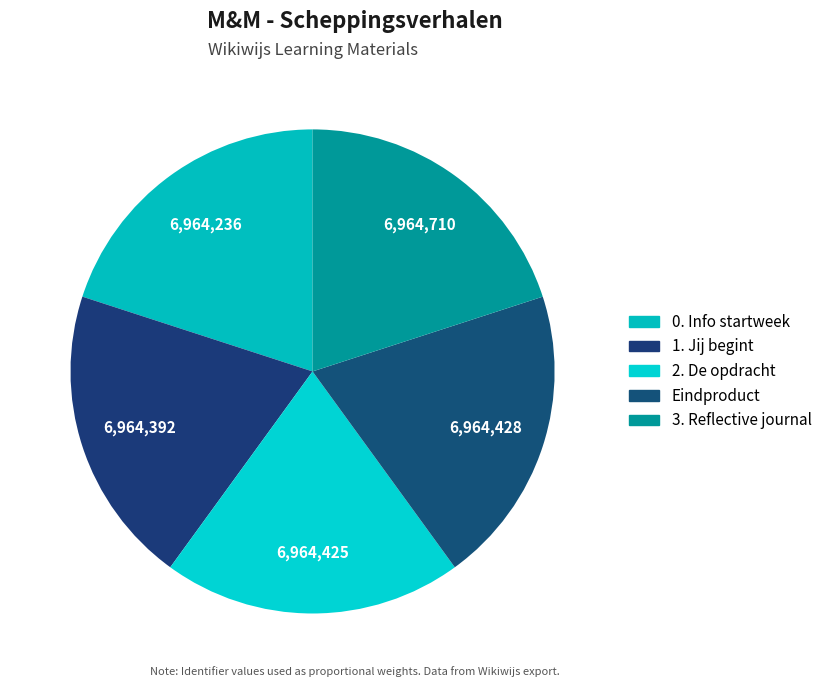

Is 0. Info startweek the majority of the pie?

No